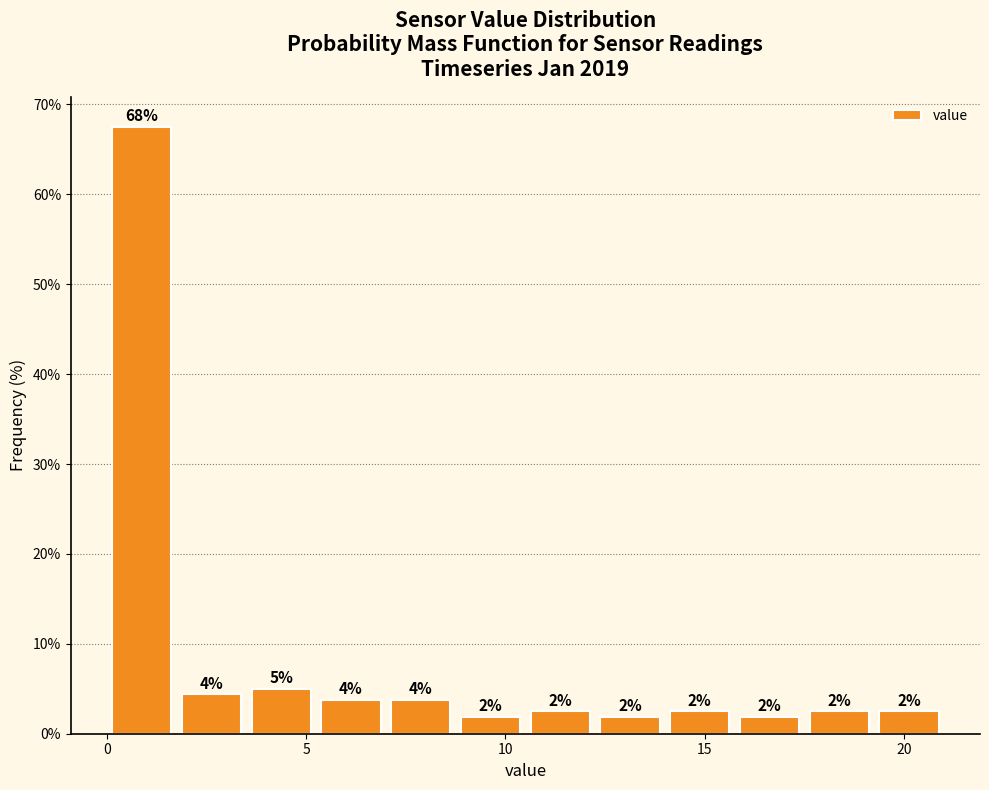

Around what value on the x-axis is the tallest bar? Give the approximate position of its centre, as read against the axis.

1.0